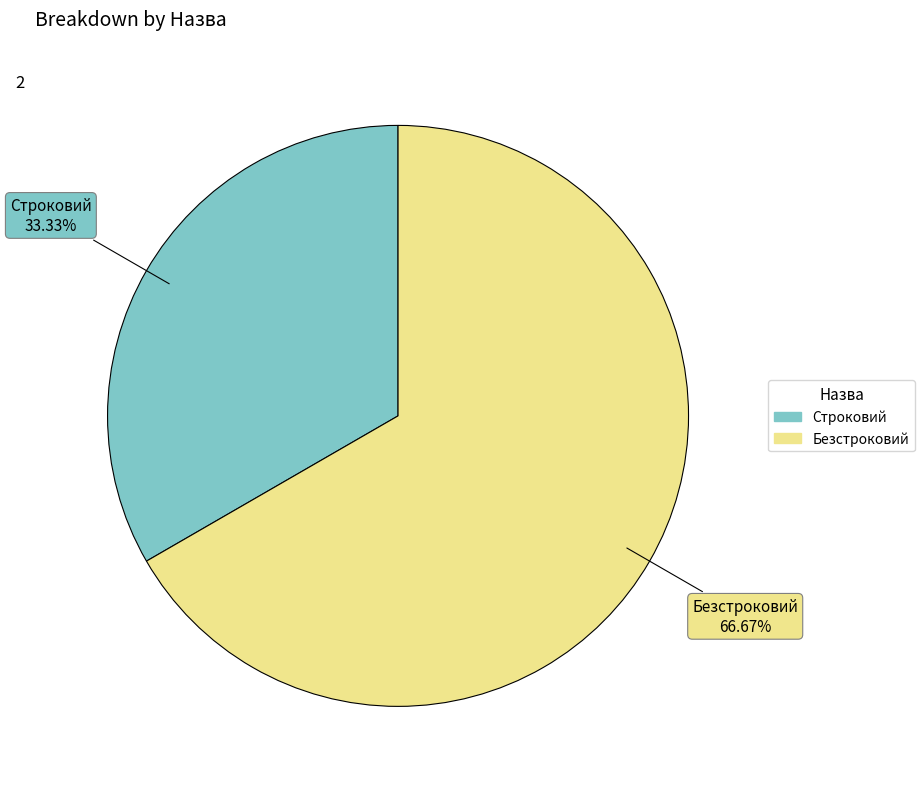

True or false: Безстроковий accounts for 73% of the total.

False